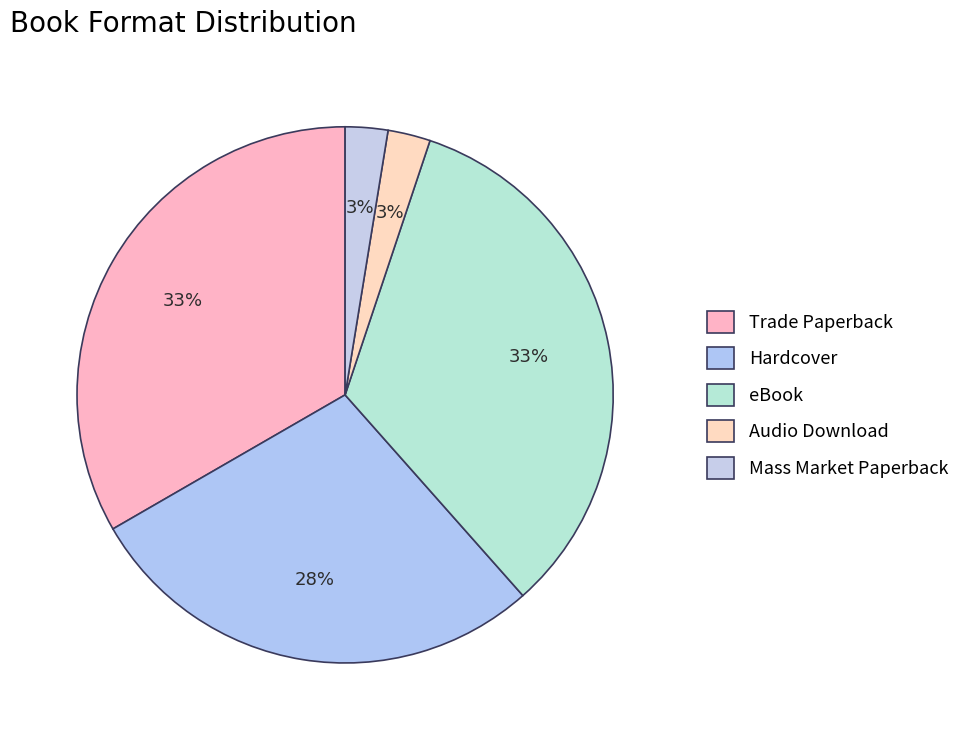

Which slice is the smallest?

Audio Download